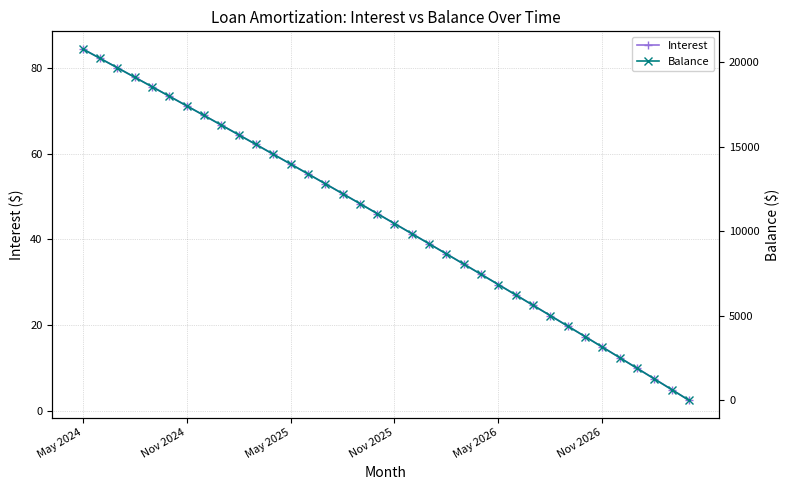

True or false: Interest has more than 2 interior local peaks.

False